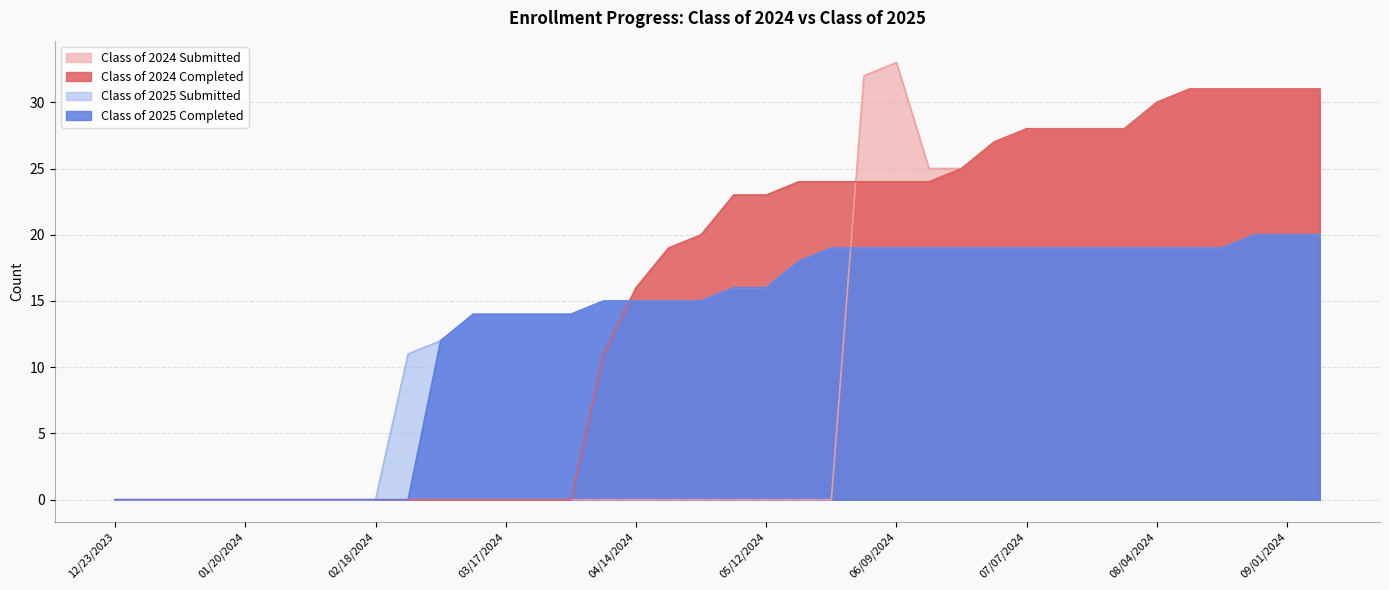

What is the value of the Class of 2024 Completed point at the 33rd from the left?

30